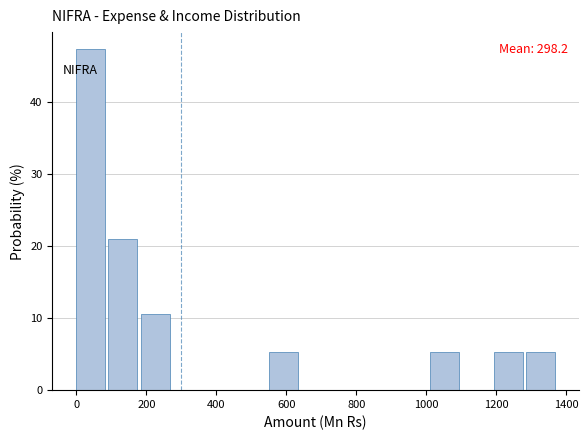

Over which range of the x-axis is the bar tallest?

0 to 100